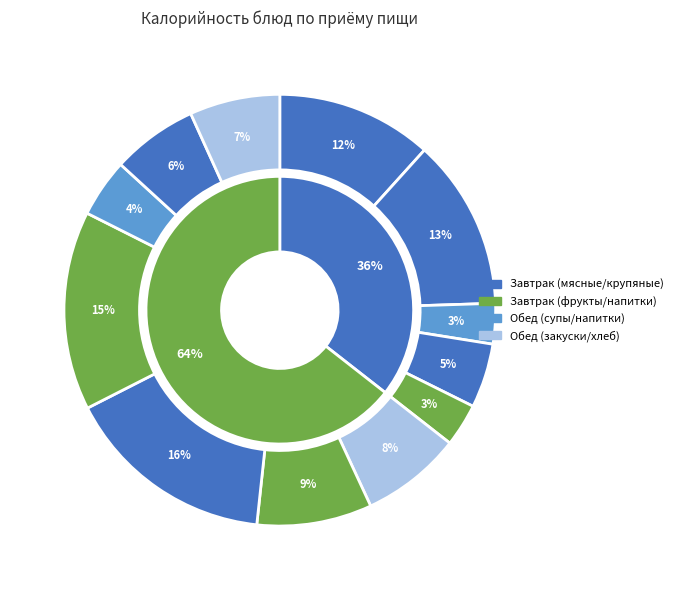

How much of the chart is everything except Рассольник ленинградский со сметаной?

91.4%